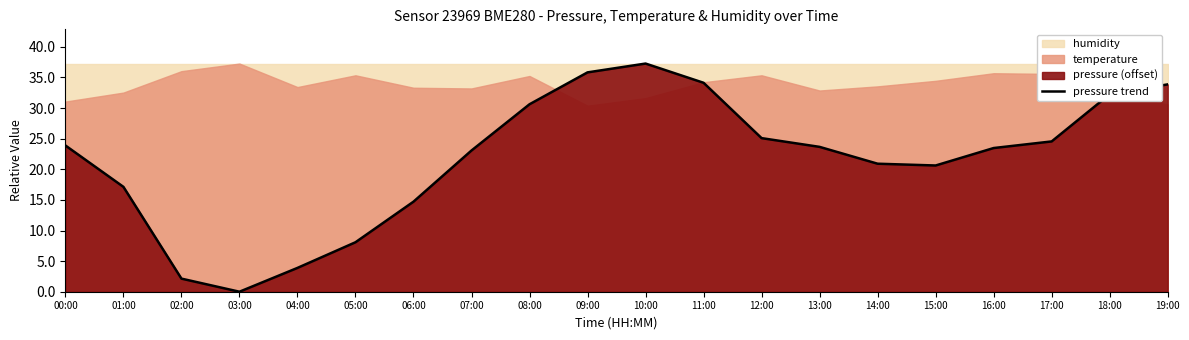

Count the number of values greater than 23.

12